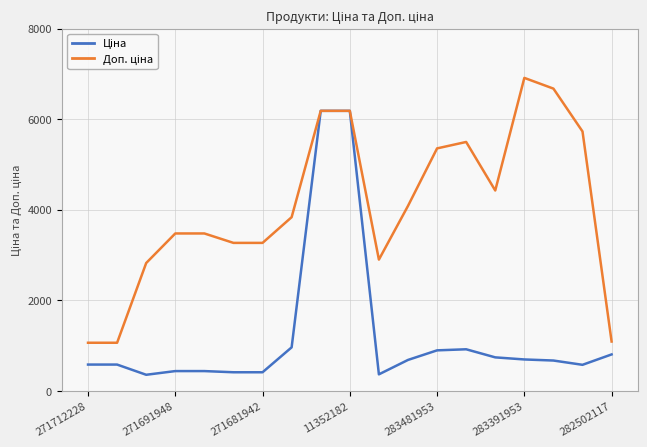

What is the greatest value displayed?

6910.3